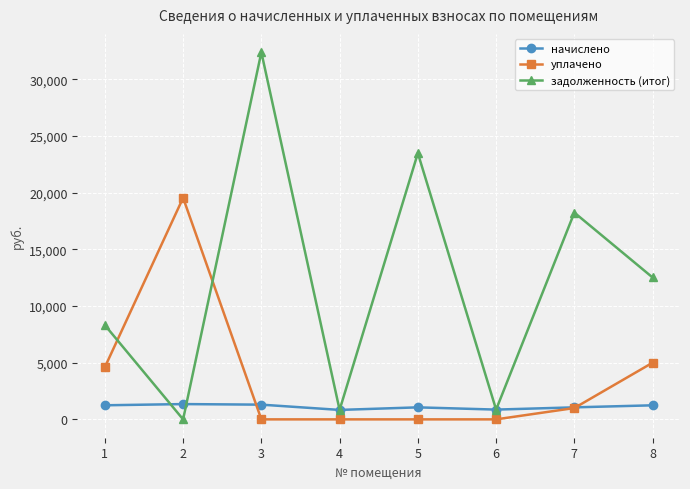

Where is уплачено nearest to the value 9772?

8